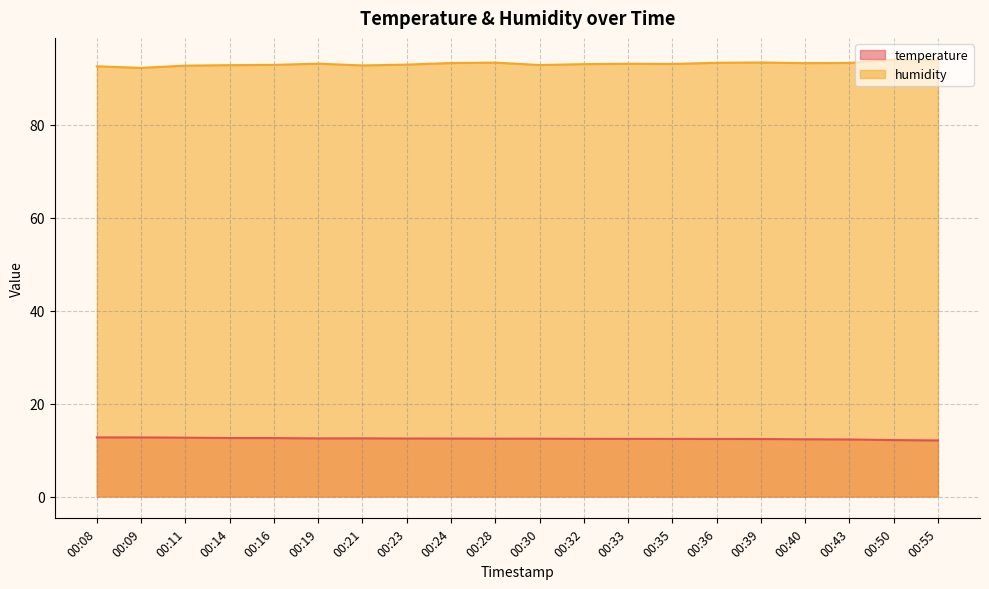

At how many categories does at least one series exceed 50?

20